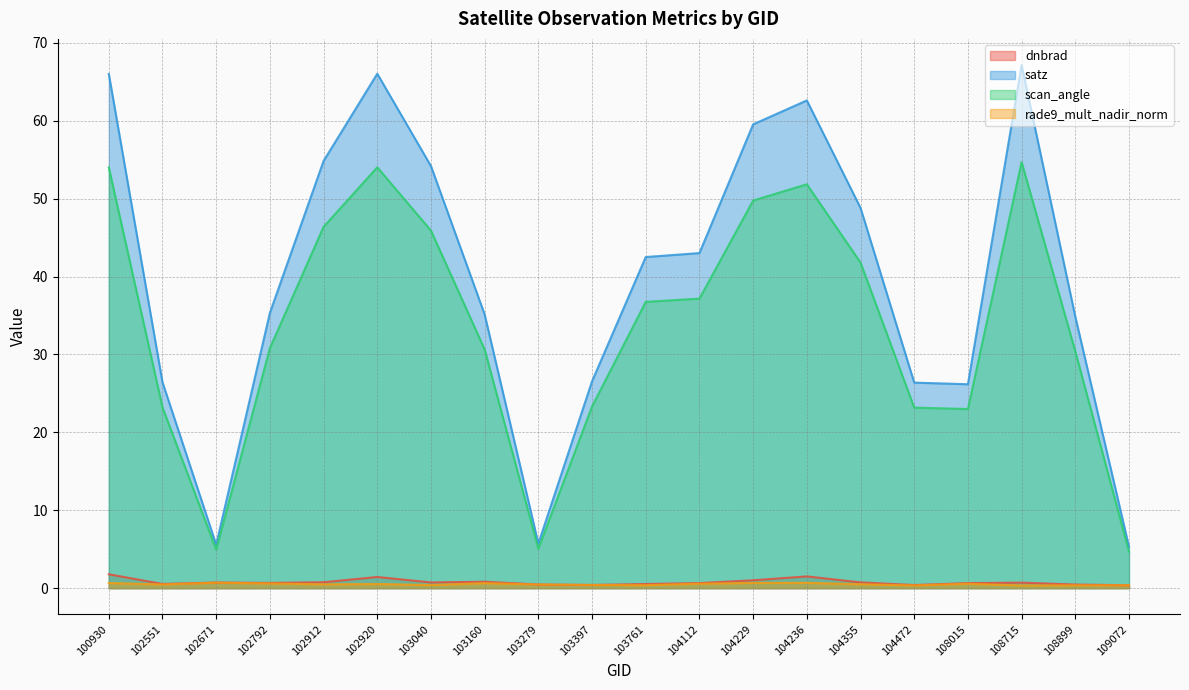

What is the difference between the highest and lowest values at 104355?

48.3